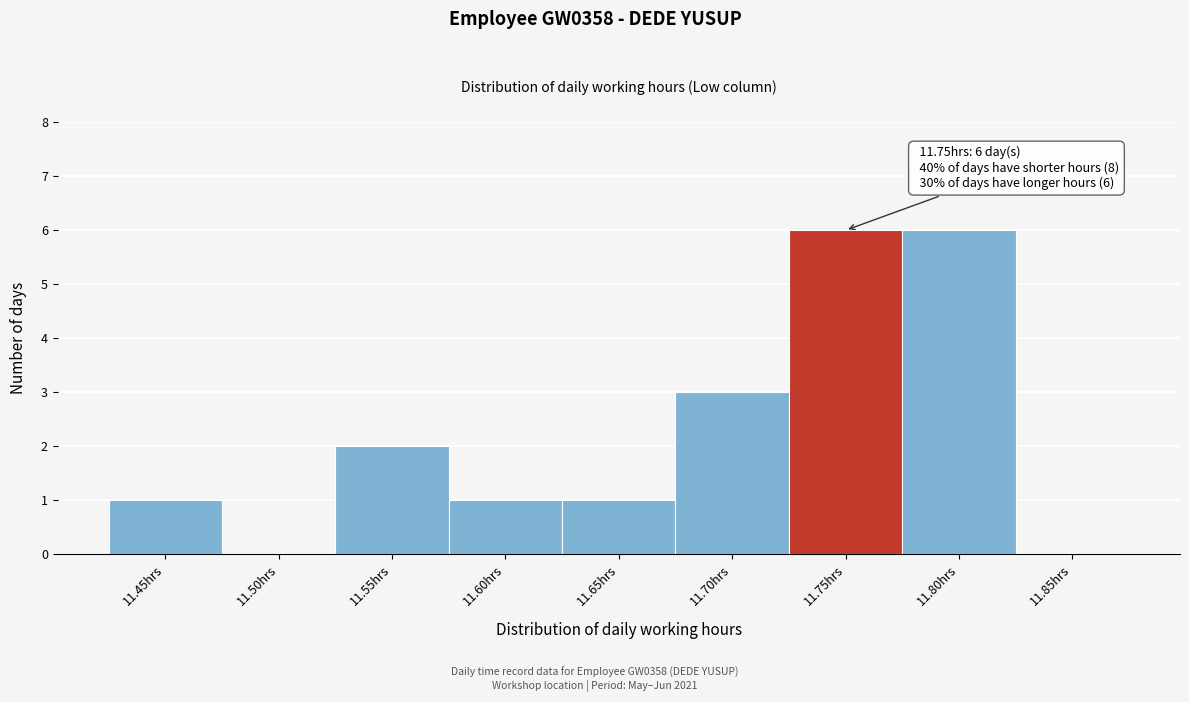

Reading left to right, list all the values displayed in this chart.

11.45hrs=1	11.50hrs=0	11.55hrs=2	11.60hrs=1	11.65hrs=1	11.70hrs=3	11.75hrs=6	11.80hrs=6	11.85hrs=0